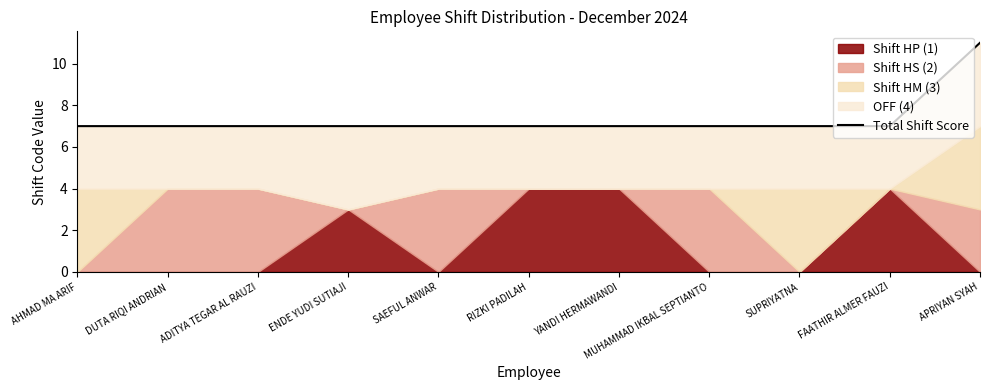

What value does the data have at SUPRIYATNA?

7